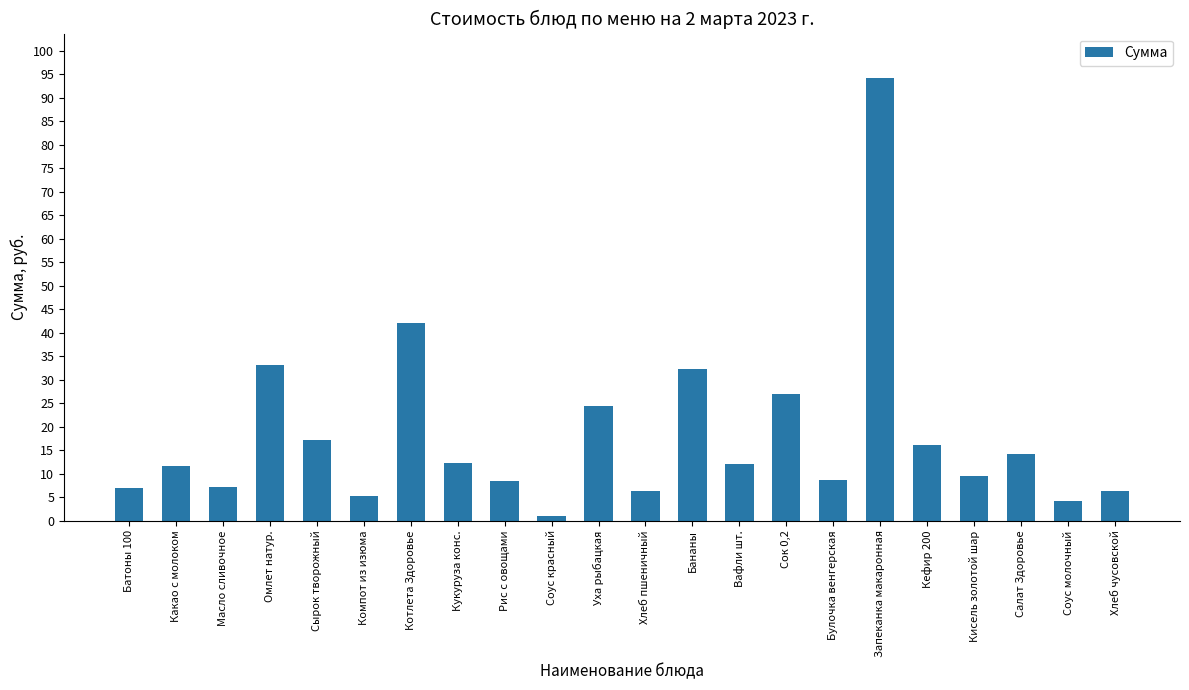

What is the difference between the maximum and second lowest values?

90.1